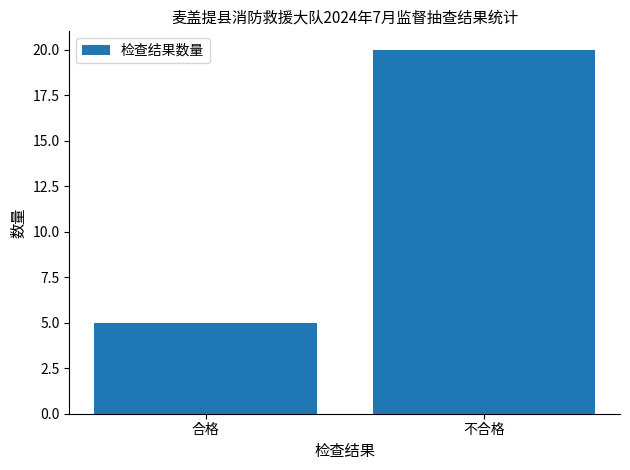

What position from the right is 合格?

2